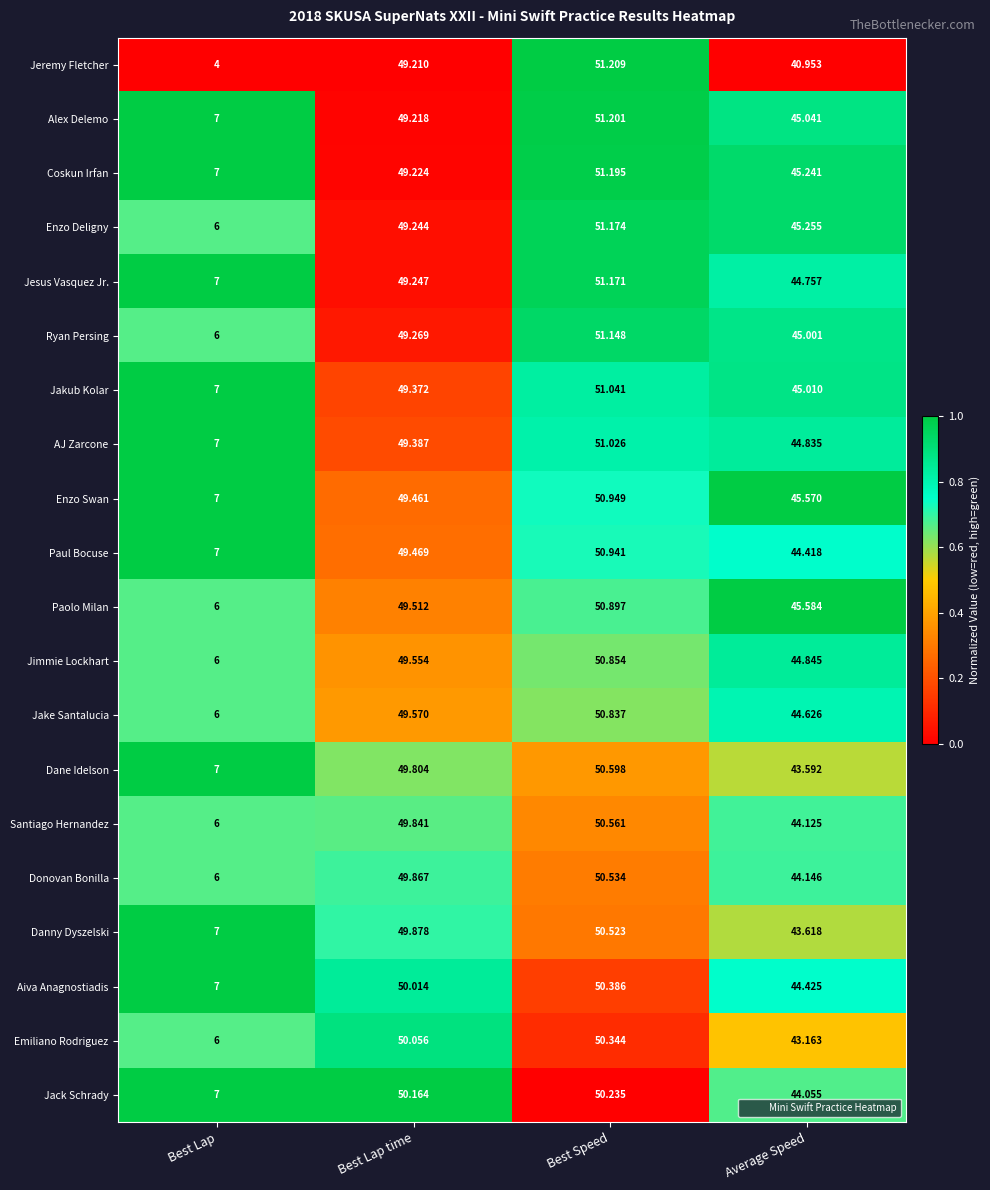

Is the value of Jeremy Fletcher at Best Lap time greater than the value of Paolo Milan at Best Speed?

No